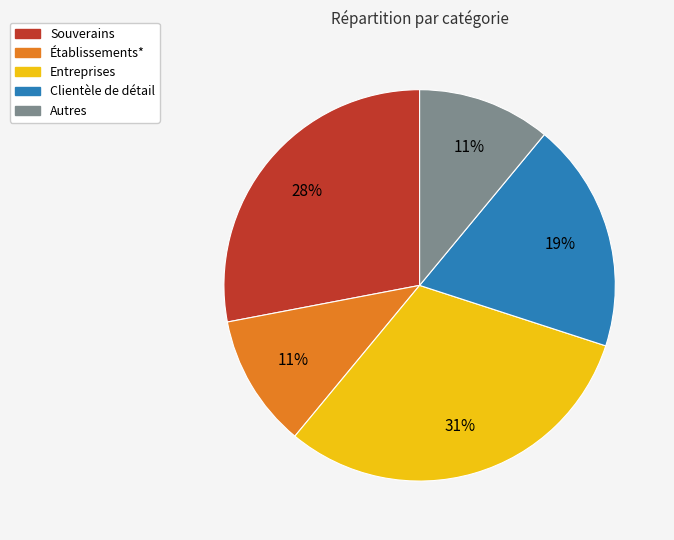

What percentage is the Autres slice, to the nearest percent?

11%